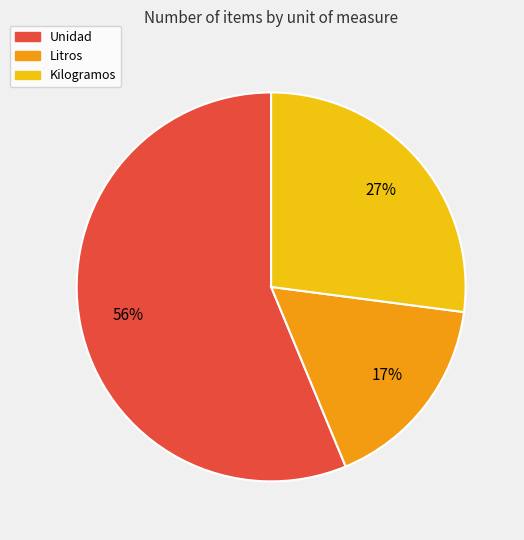

What is the largest slice in the pie chart?

Unidad